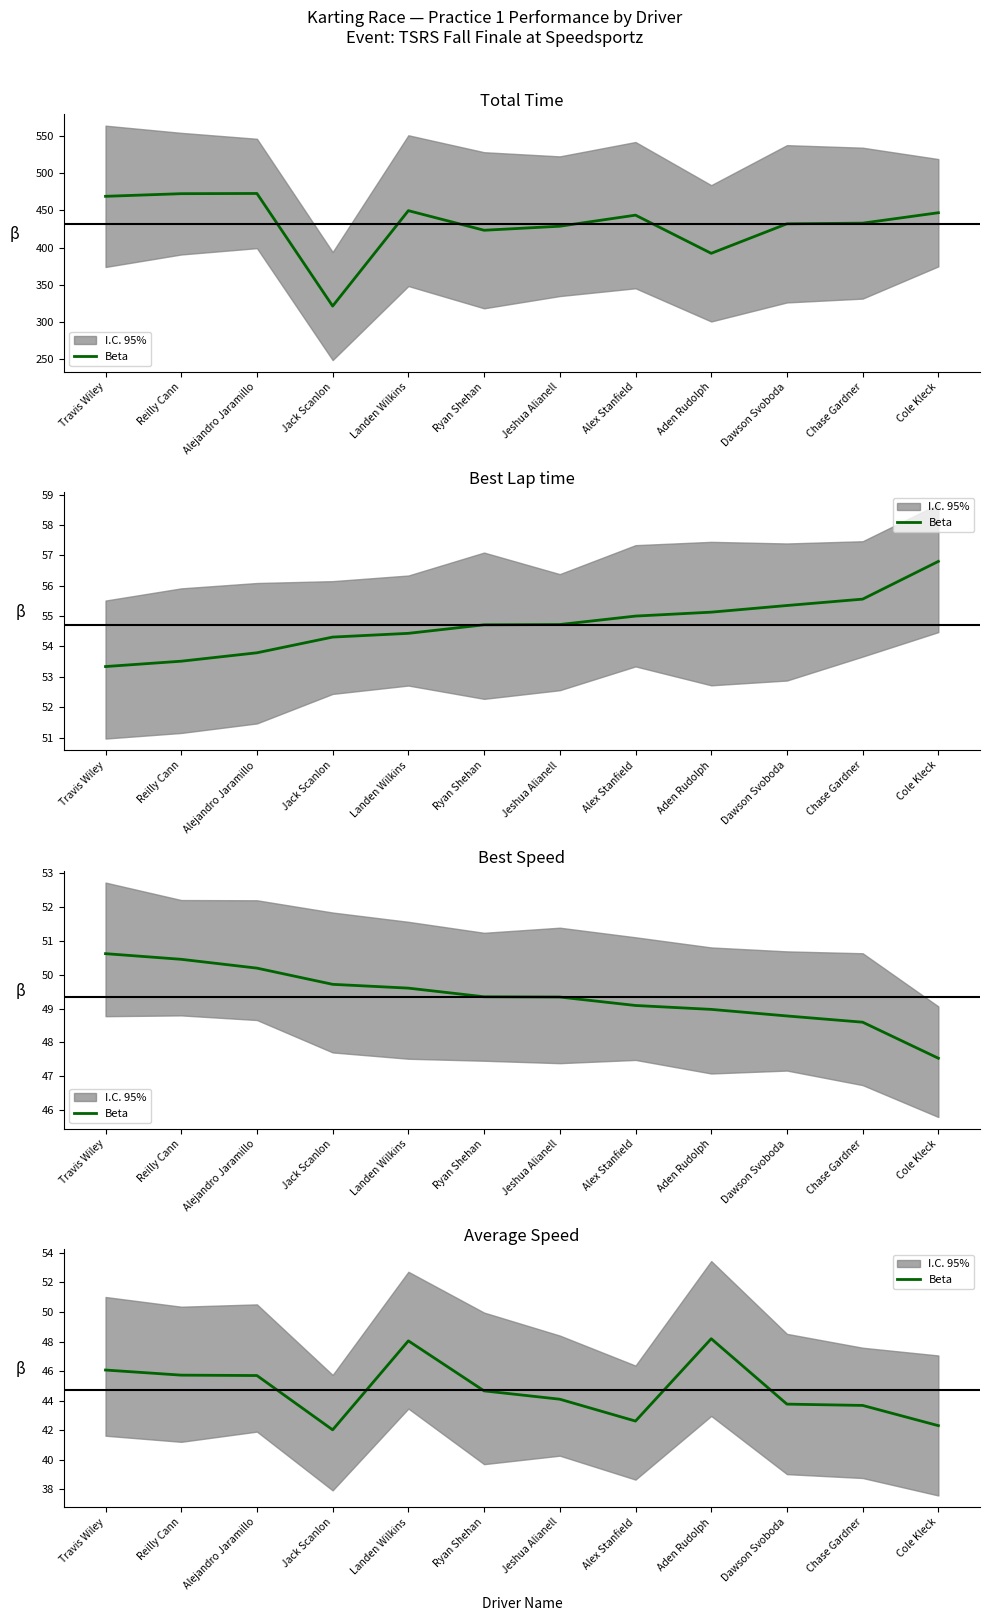

What is the difference between the maximum and second lowest values?

5.9